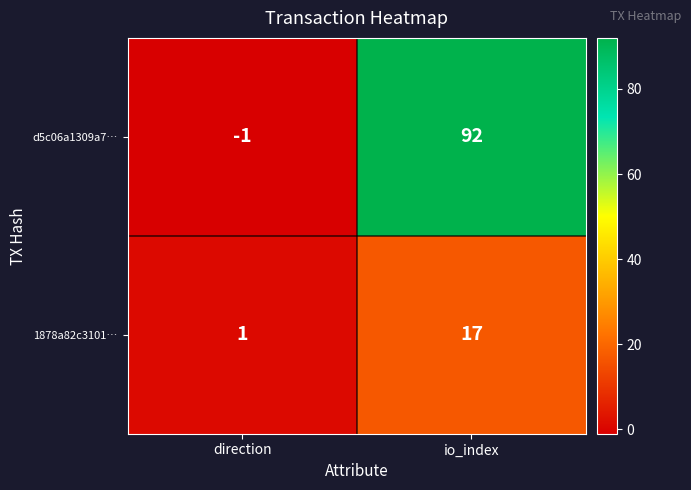

Which category has the lowest value across all series?

direction